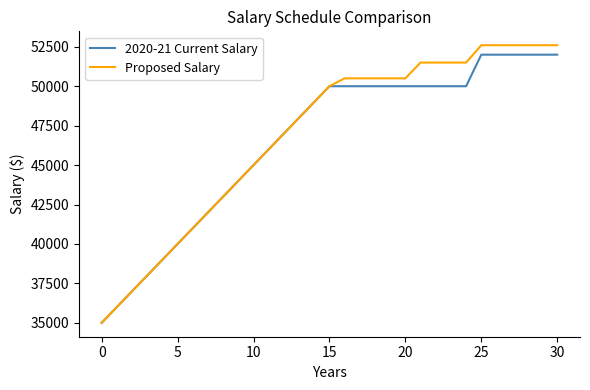

What is the highest value of the Proposed Salary series?

52600